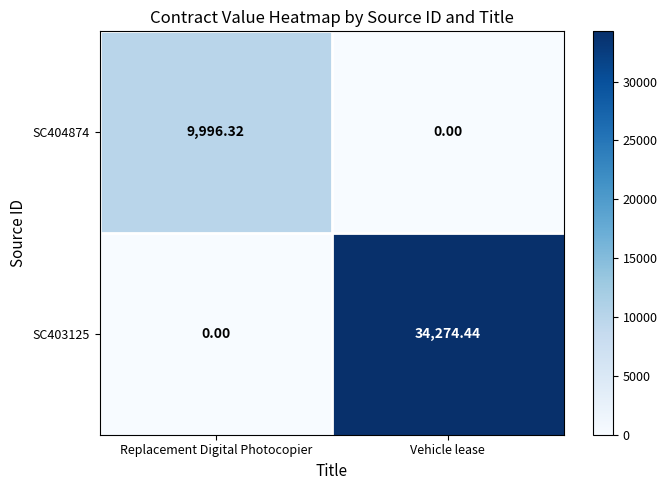

At which label does SC403125 first exceed 34274?

Vehicle lease